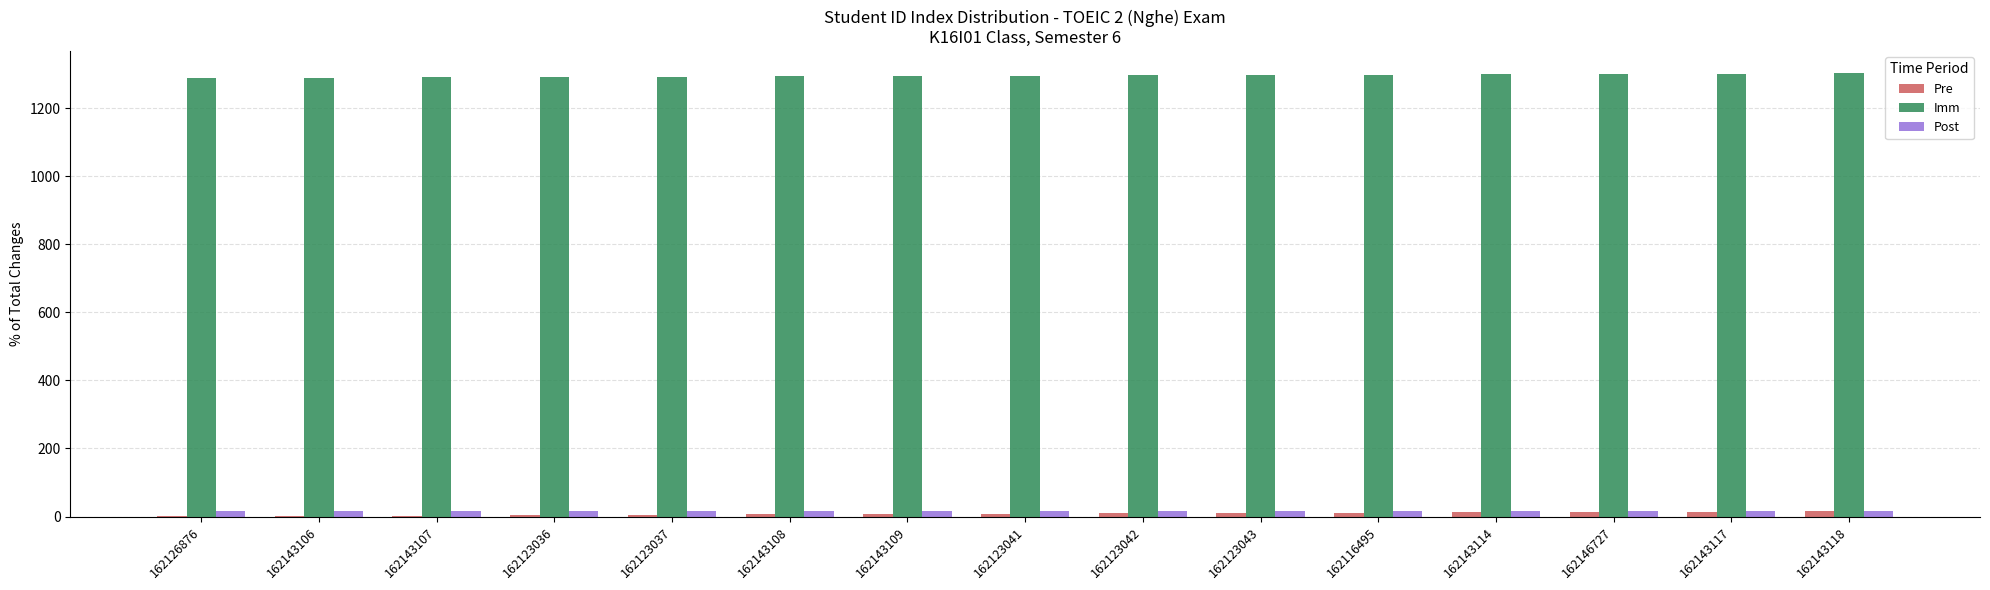

Count the number of data series in this chart.

3